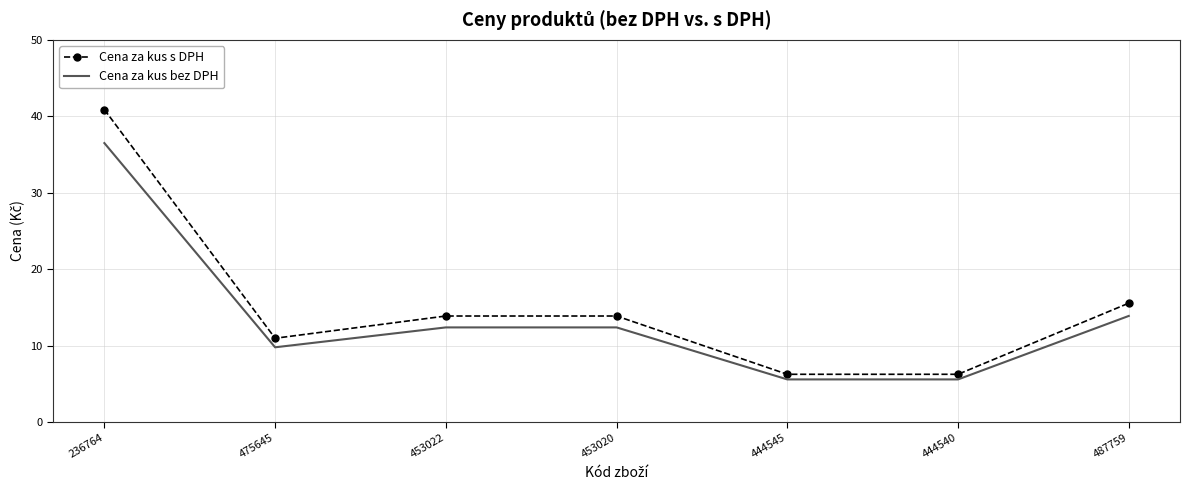

What is the spread (max minus min) of values at 444545?

0.7